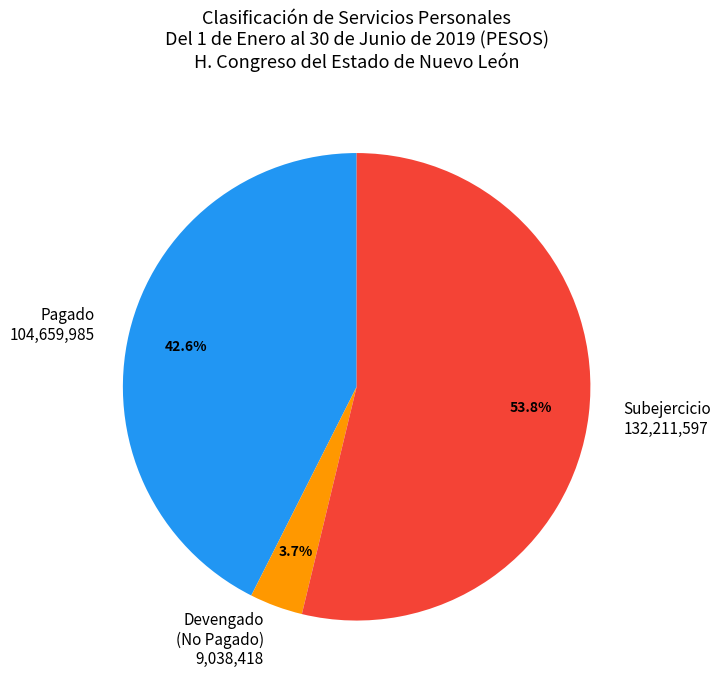

How much of the chart is everything except Devengado (No Pagado) 9,038,418?

96.3%